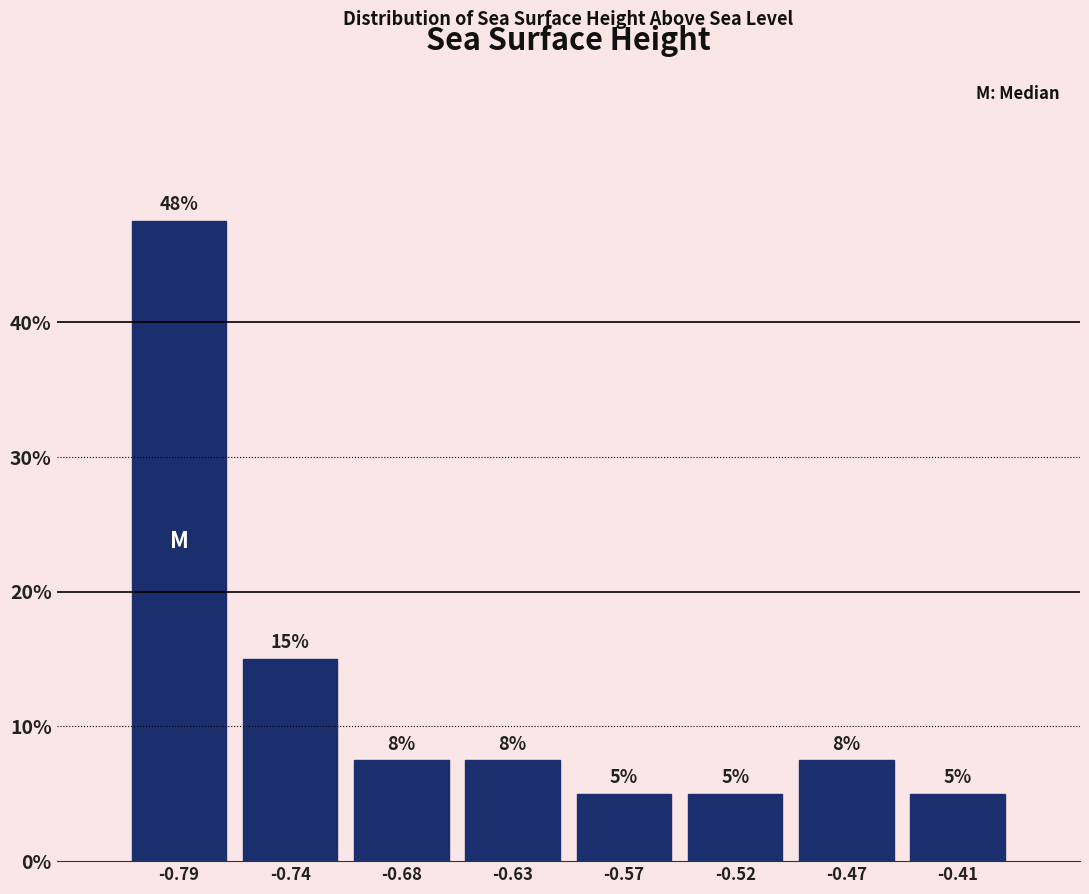

Which range on the x-axis has the tallest bar?

-0.82 to -0.76